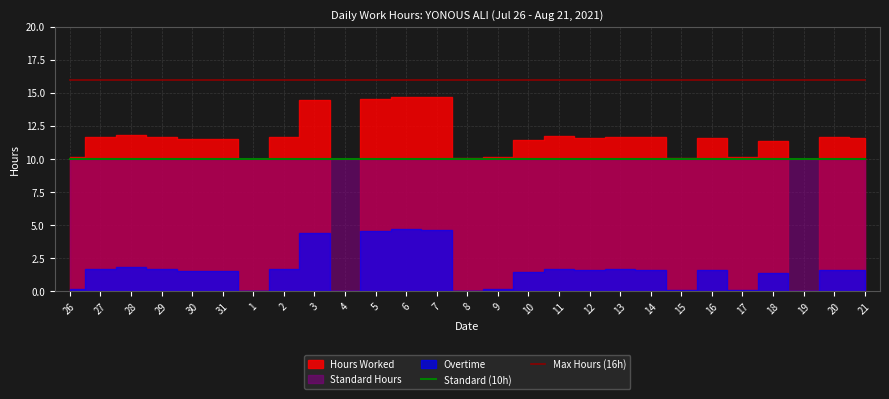

True or false: Max Hours (16h) has more than 2 interior local peaks.

False